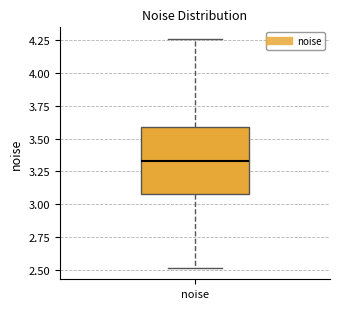

Read this box plot against the y-axis: the position of the median line, the range covered by the box, and the ends of both whiskers. The values are not printed on the chart, so give them approximately, as read against the axis.

median 3.35, box 3.10 to 3.60, whiskers 2.50 to 4.25